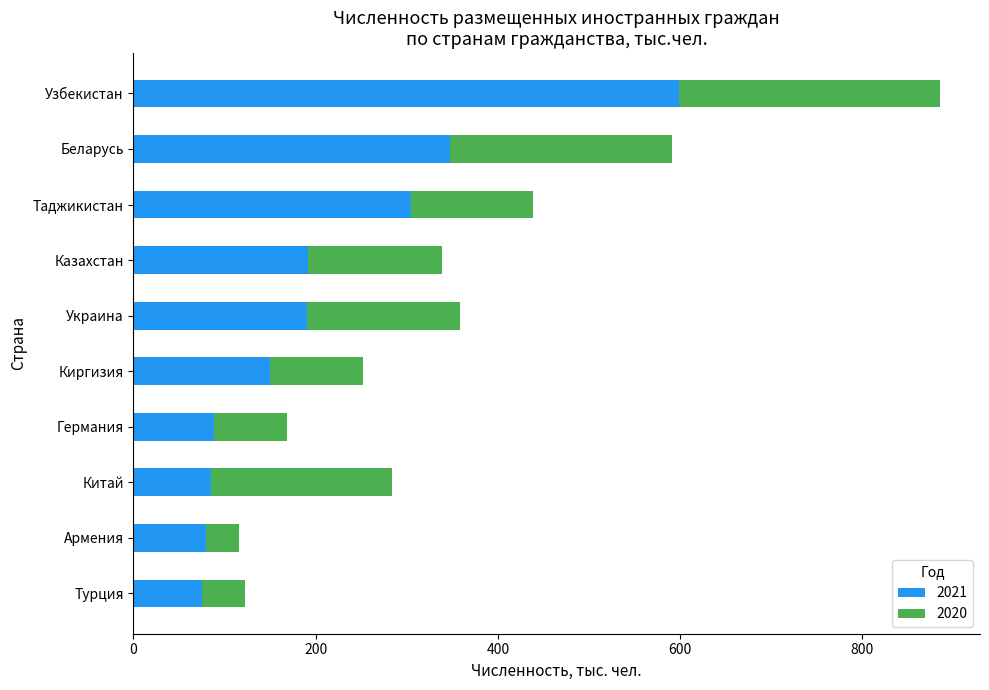

What is the total value across all series at Узбекистан?

884.9